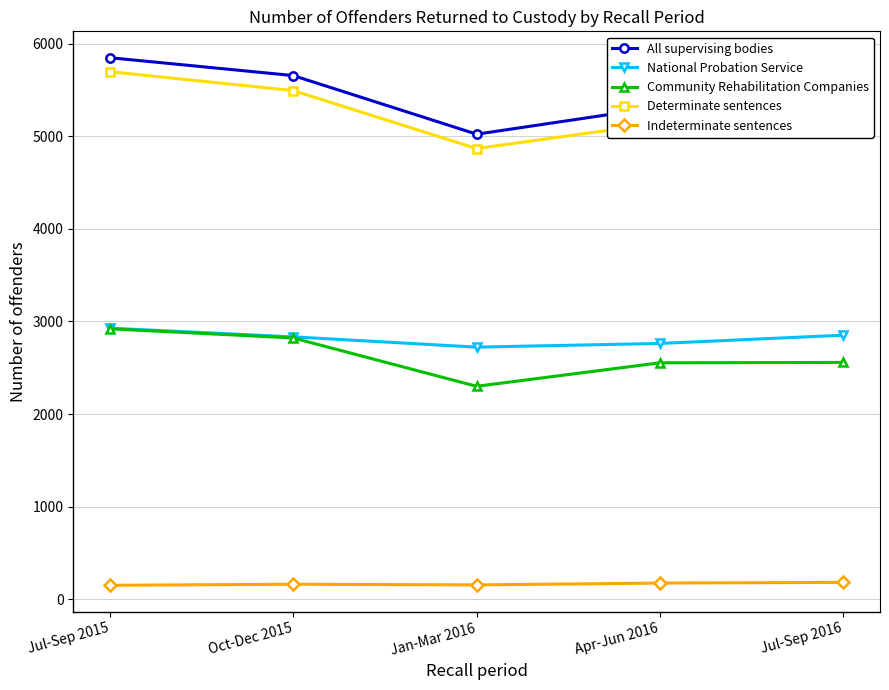

How many categories are shown in the chart?

5